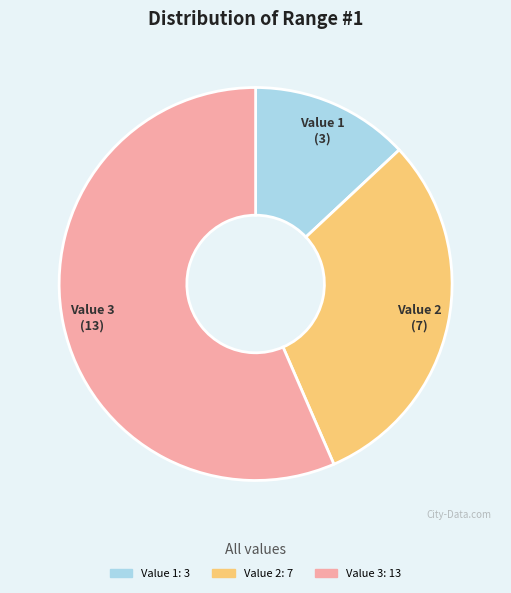

Is the sum of Value 3 and Value 1 greater than half?

Yes